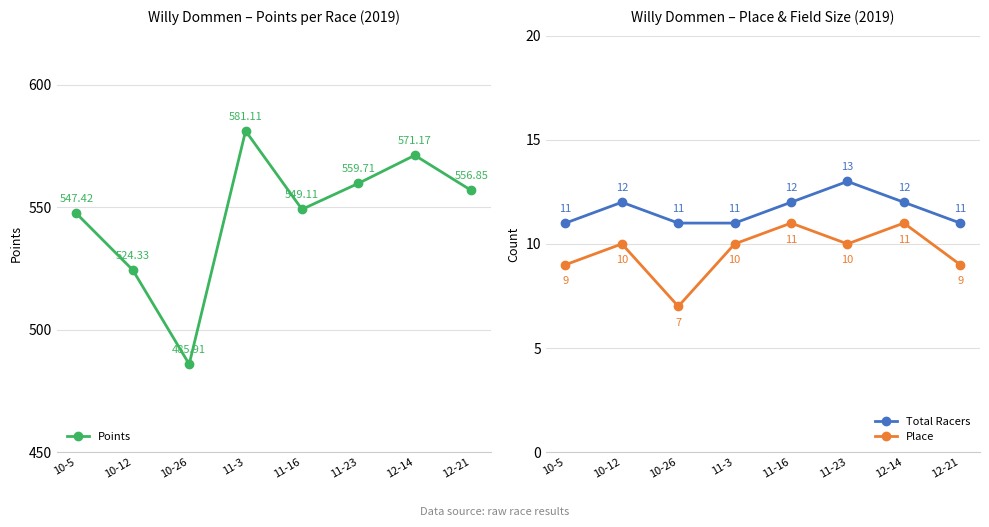

Is the value of Total Racers at 10-26 greater than the value of Points at 10-12?

No